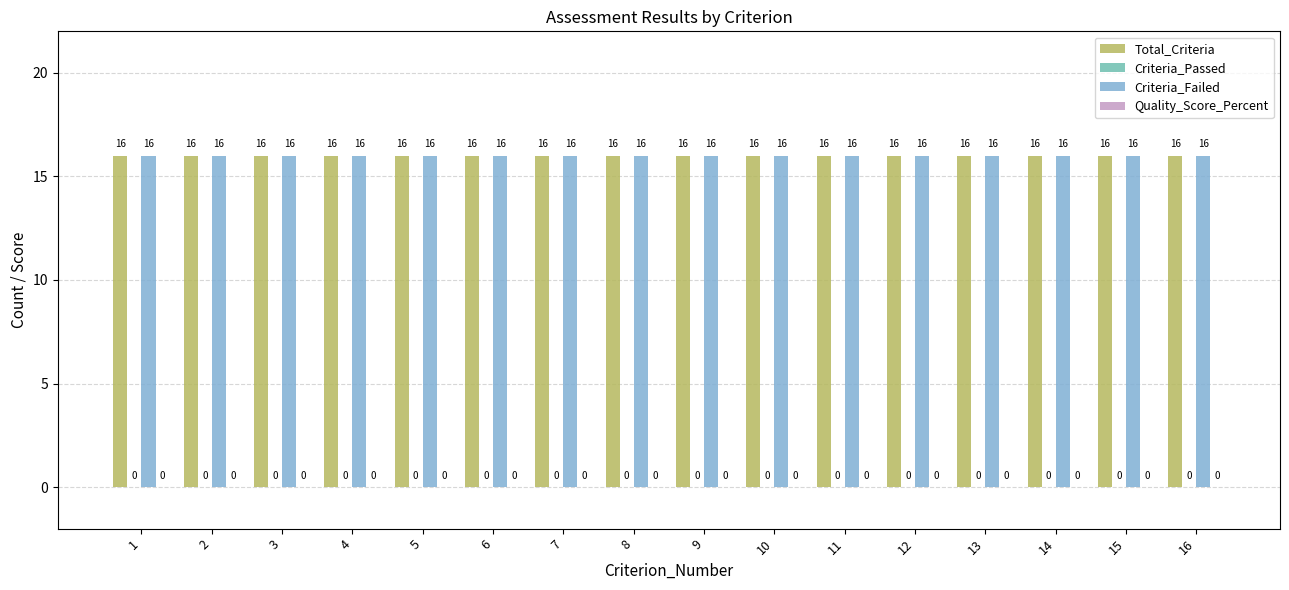

The Total_Criteria series shows 23 at 10. True or false?

False